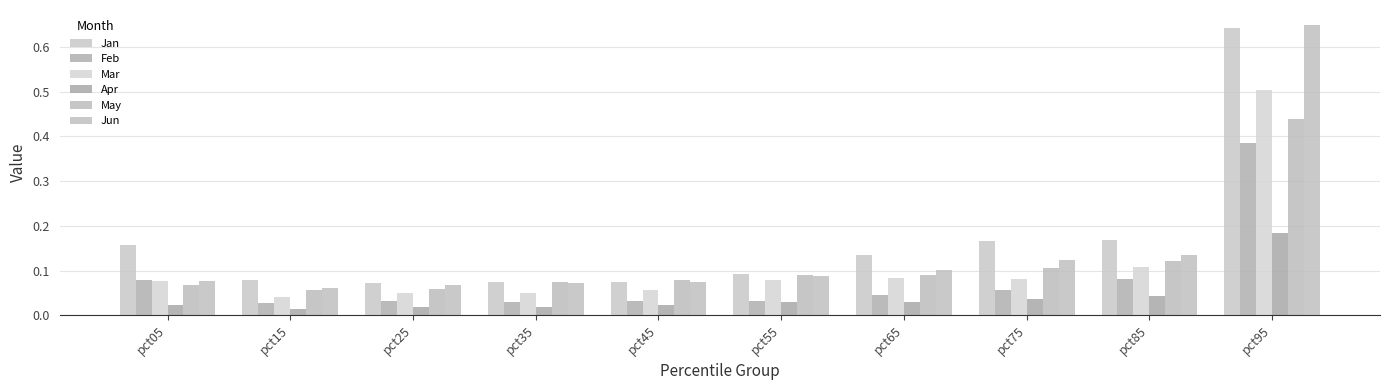

Reading right to left, extract all data points from this chart.

Jan: 0.6	0.2	0.2	0.1	0.1	0.1	0.1	0.1	0.1	0.2
Feb: 0.4	0.1	0.1	0.0	0.0	0.0	0.0	0.0	0.0	0.1
Mar: 0.5	0.1	0.1	0.1	0.1	0.1	0.0	0.1	0.0	0.1
Apr: 0.2	0.0	0.0	0.0	0.0	0.0	0.0	0.0	0.0	0.0
May: 0.4	0.1	0.1	0.1	0.1	0.1	0.1	0.1	0.1	0.1
Jun: 0.7	0.1	0.1	0.1	0.1	0.1	0.1	0.1	0.1	0.1